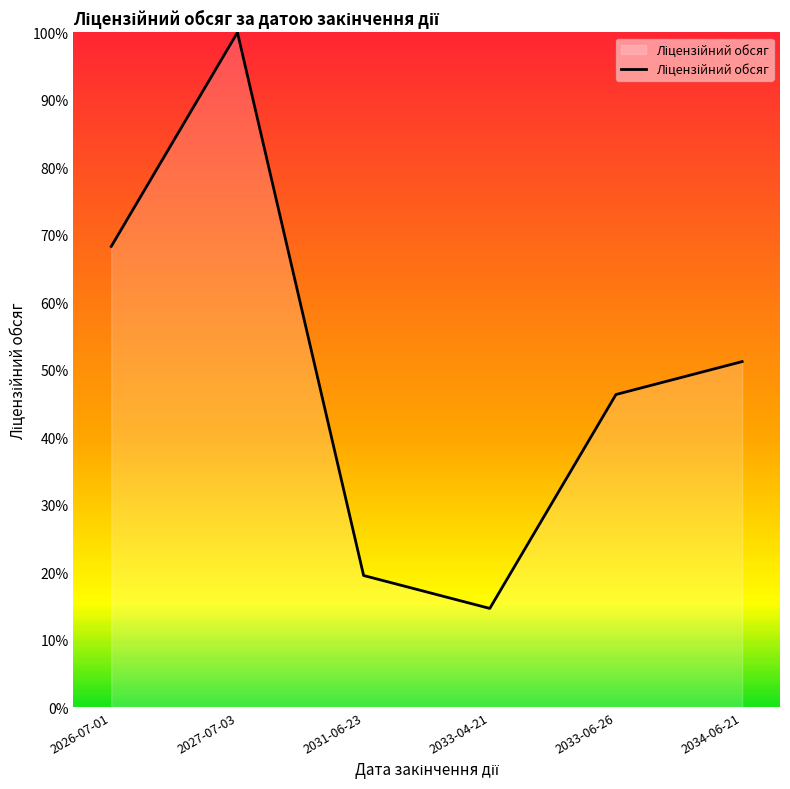

Rank the categories by value from lowest to highest.

2033-04-21, 2031-06-23, 2033-06-26, 2034-06-21, 2026-07-01, 2027-07-03